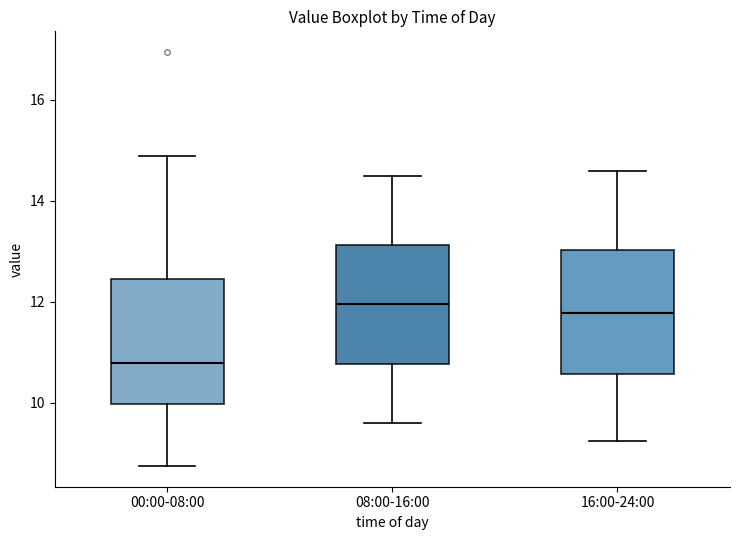

Which box's median line is the lowest?

00:00-08:00